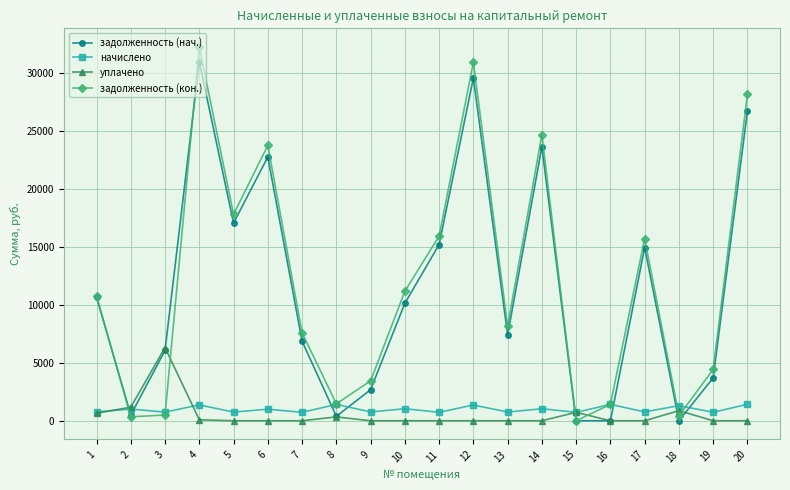

Which series has the largest total across all categories?

задолженность (кон.)